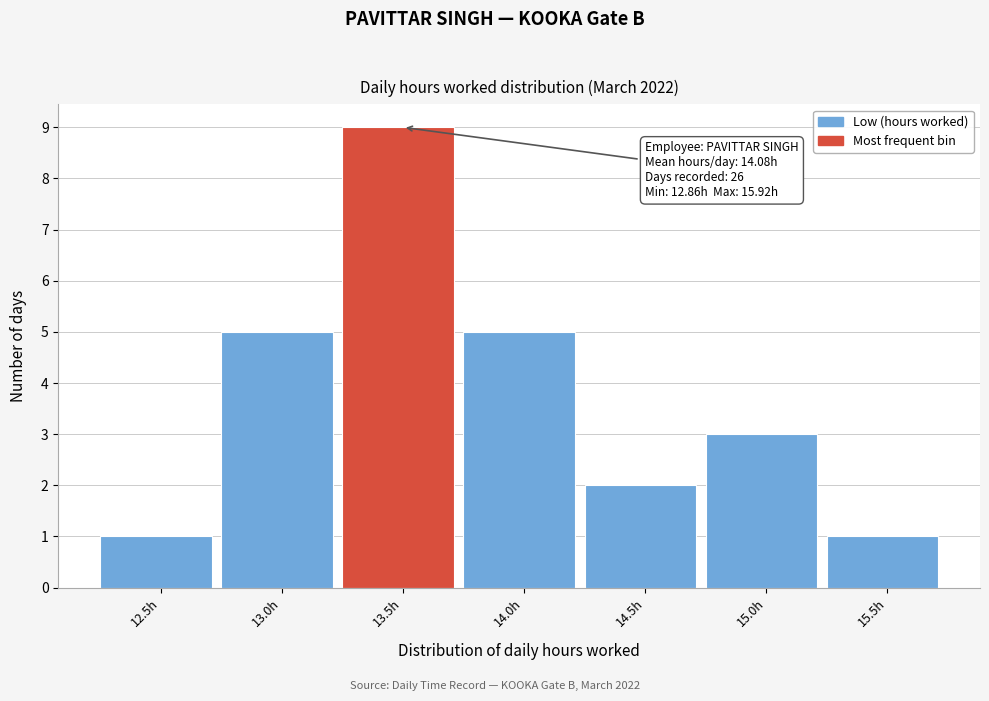

Reading left to right, extract all data points from this chart.

1	5	9	5	2	3	1